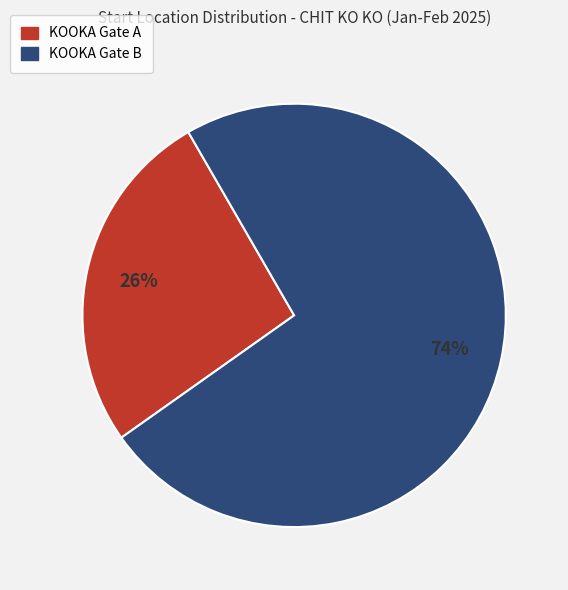

Combined, do KOOKA Gate A and KOOKA Gate B account for over 50%?

Yes